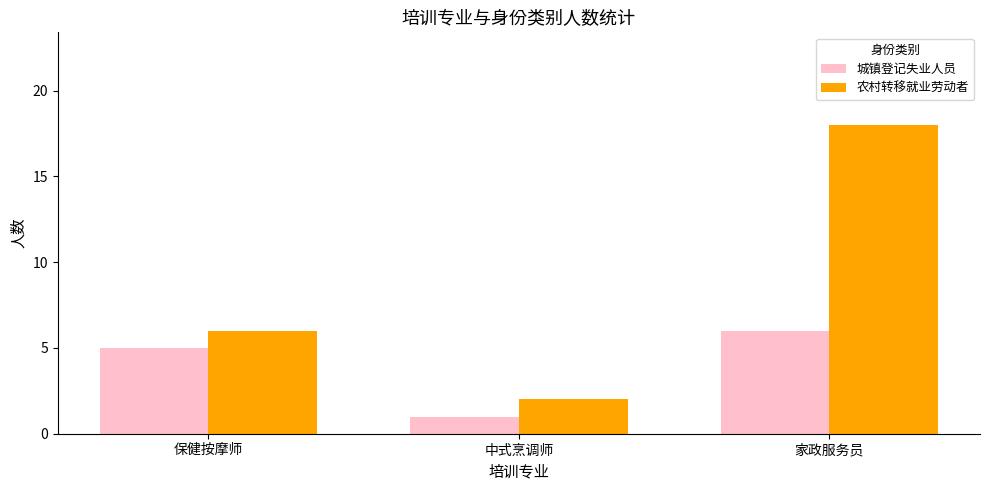

What is the approximate value of 城镇登记失业人员 at 中式烹调师?

1